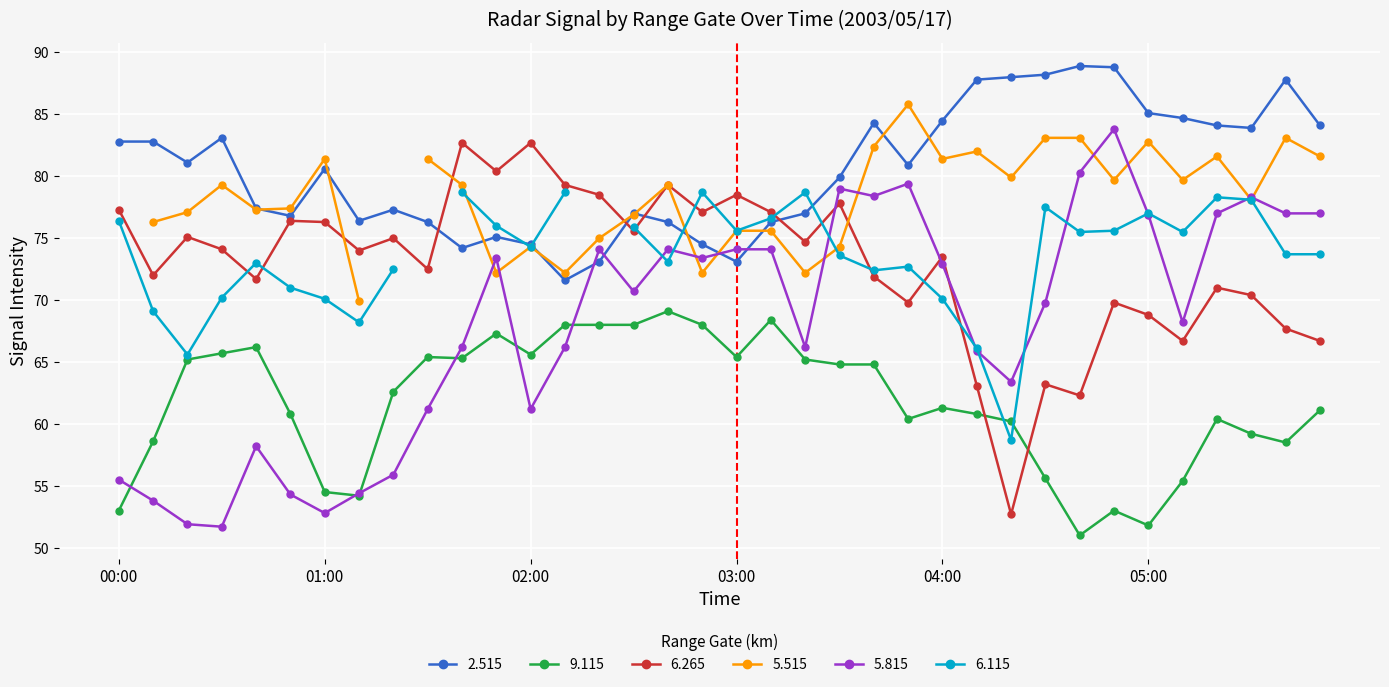

How many data points in   6.265 are less than 74?

17